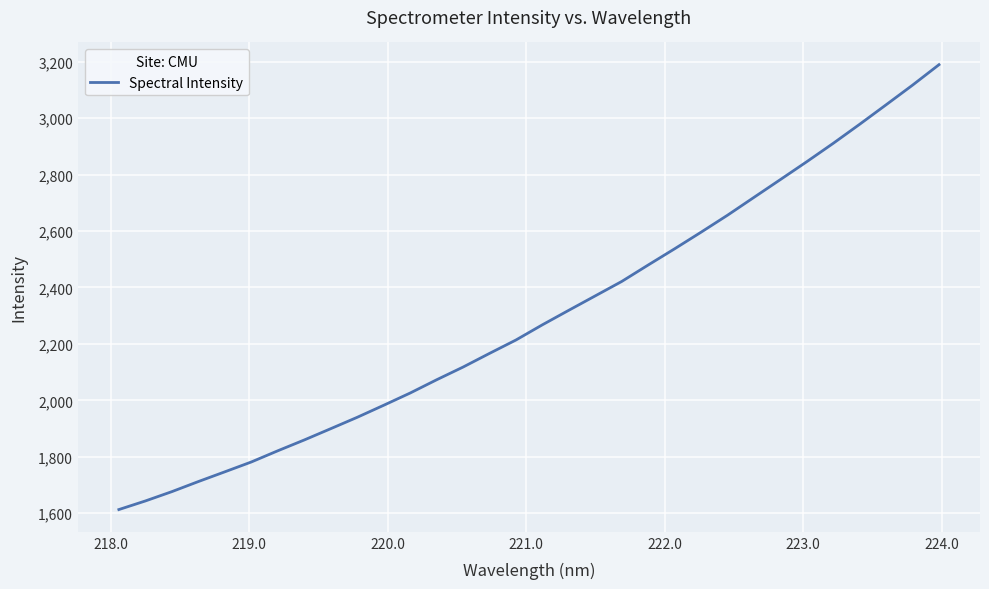

What is the minimum value shown in the chart?

1613.1